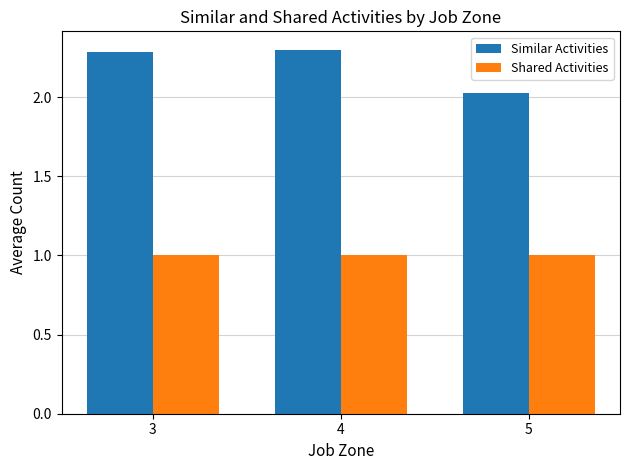

What is the sum of all Similar Activities values?

6.6